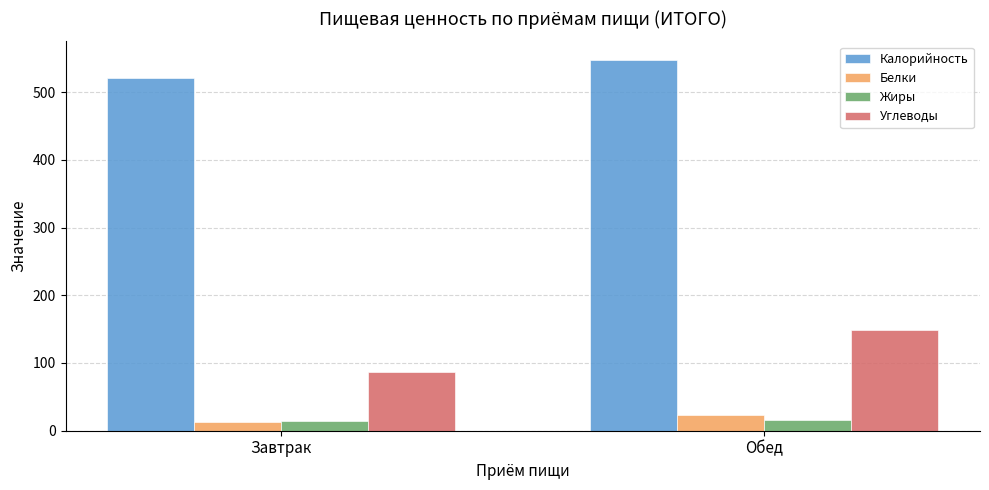

Which label corresponds to the largest value in the chart?

Обед